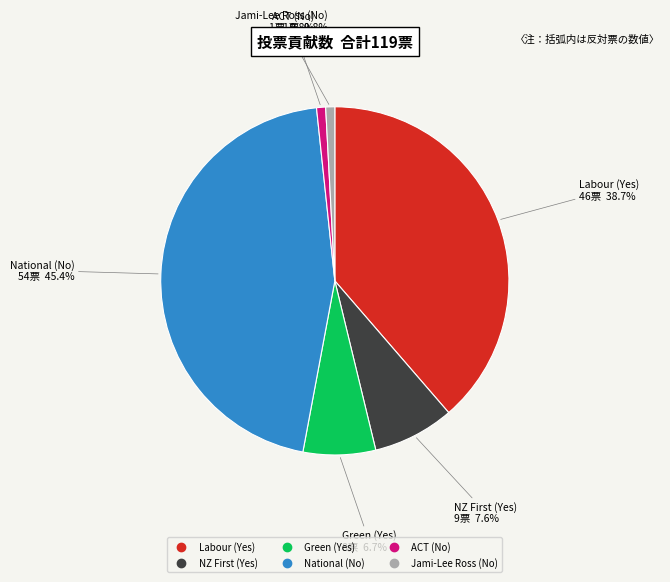

Is there any slice that represents more than half of the pie?

No